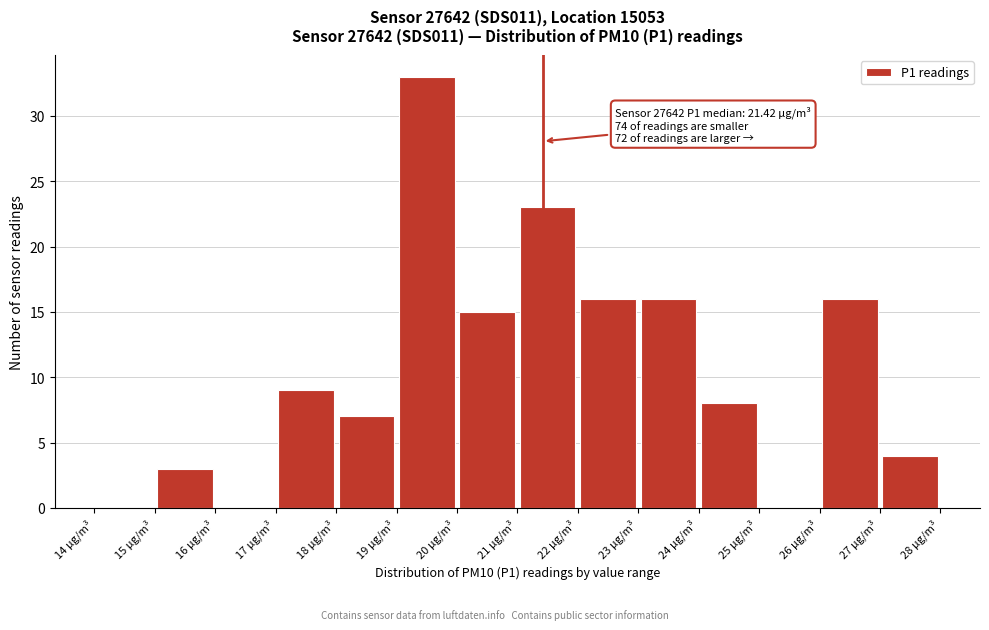

Which range on the x-axis has the tallest bar?

19 to 20